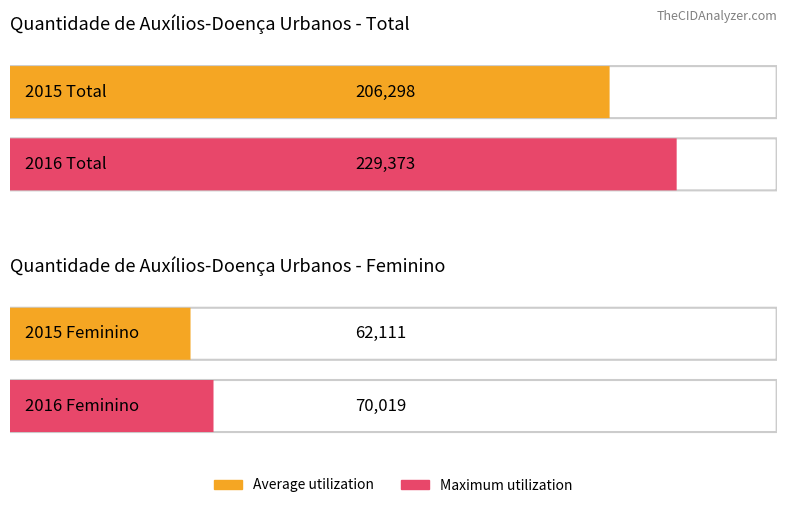

How many series are shown in this chart?

2